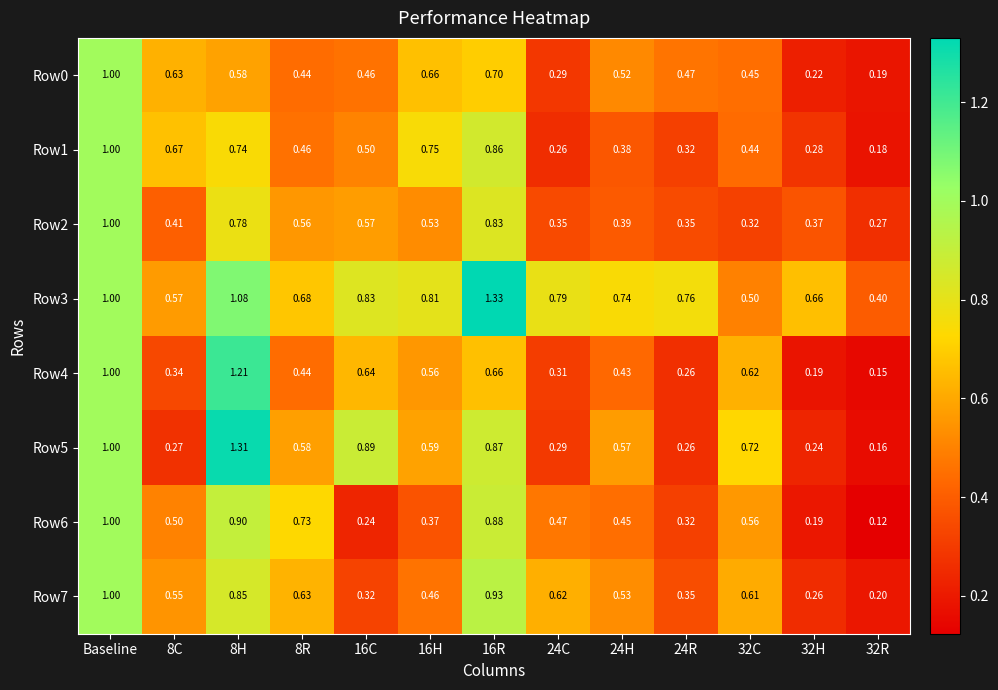

At which category is the sum across all series the highest?

Baseline